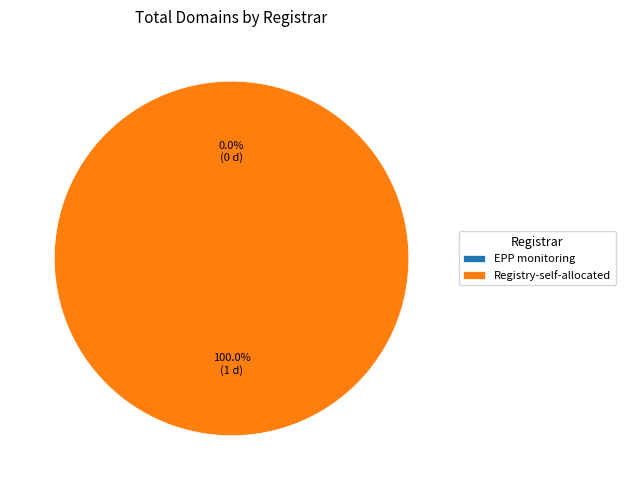

Count the number of slices in the pie.

2